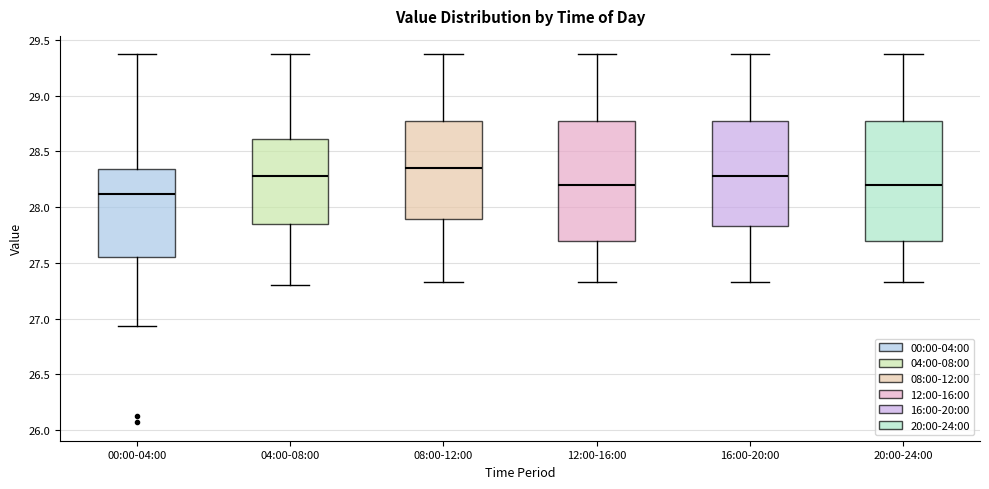

Where is the lower edge of the box for 04:00-08:00 on the y-axis? The values are not printed on the chart, so give them approximately, as read against the axis.

27.85